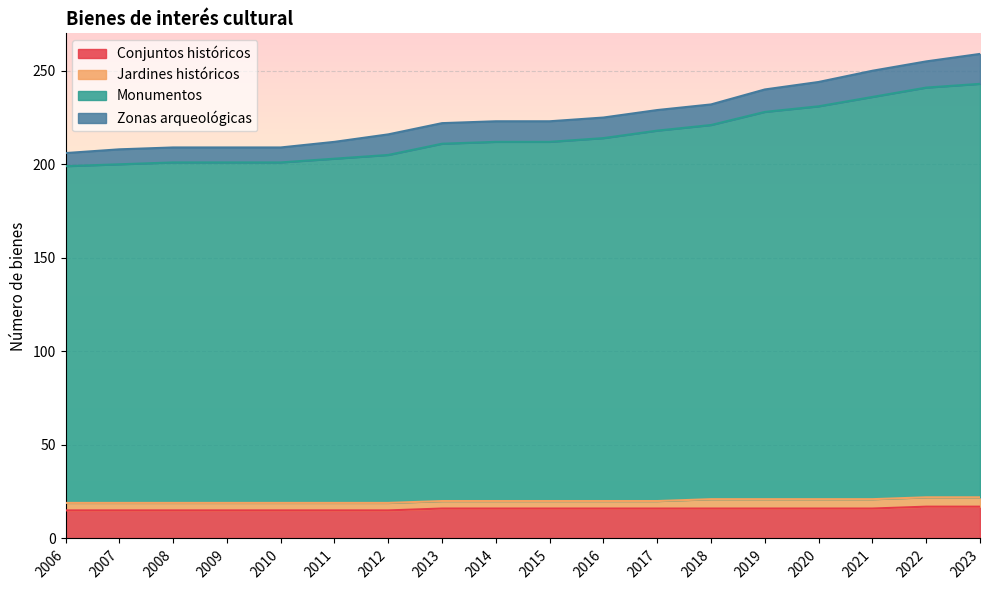

What is the value of the Conjuntos históricos point at the 4th from the left?

15